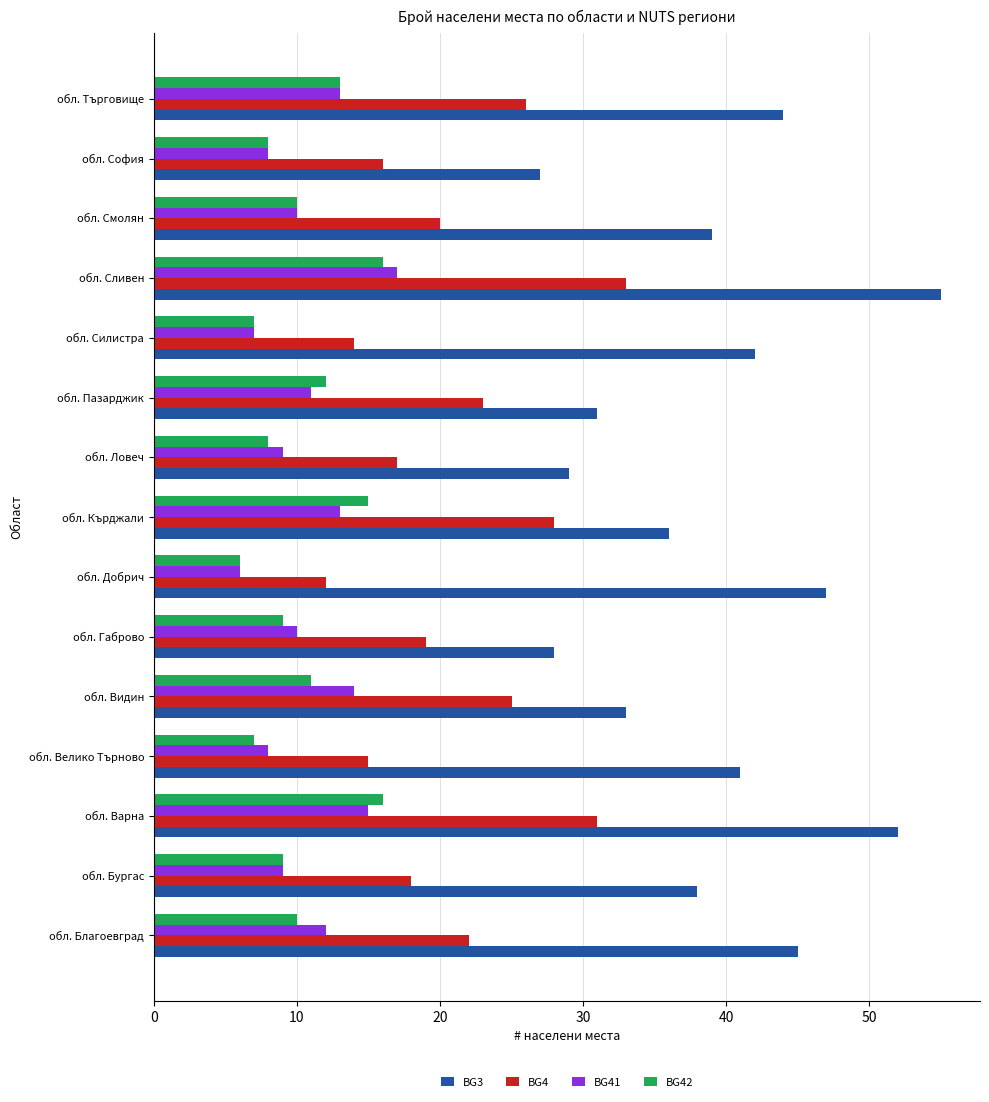

Is the value of BG4 at обл. Пазарджик greater than the value of BG41 at обл. Кърджали?

Yes